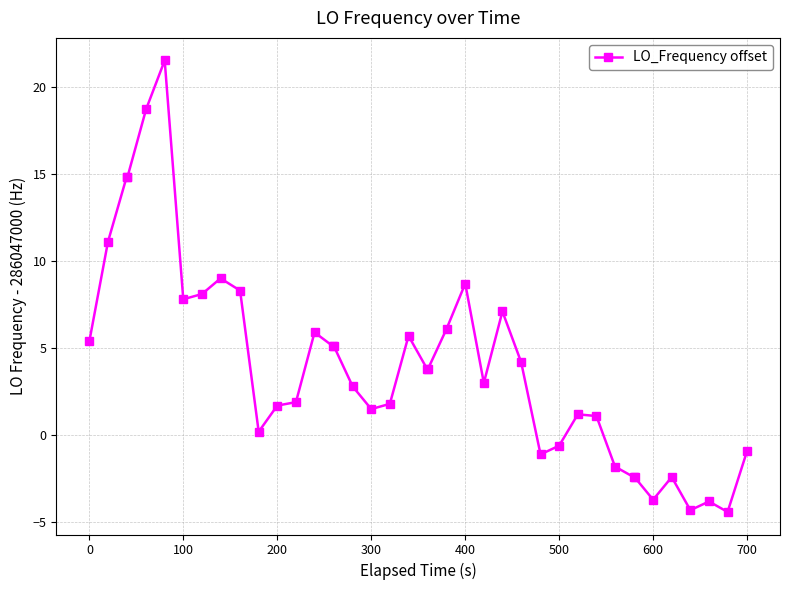

How many lines are shown in the chart?

1